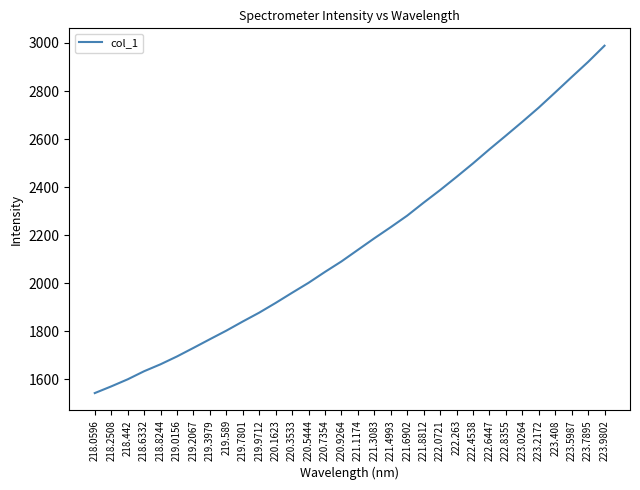

Does the chart have visible grid lines?

No